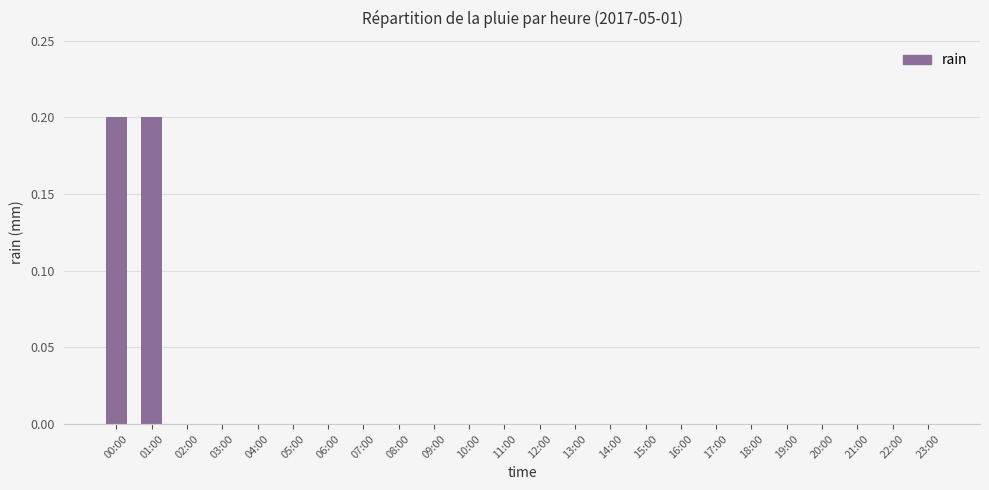

The chart shows a value of 0.1 at 16:00. True or false?

False